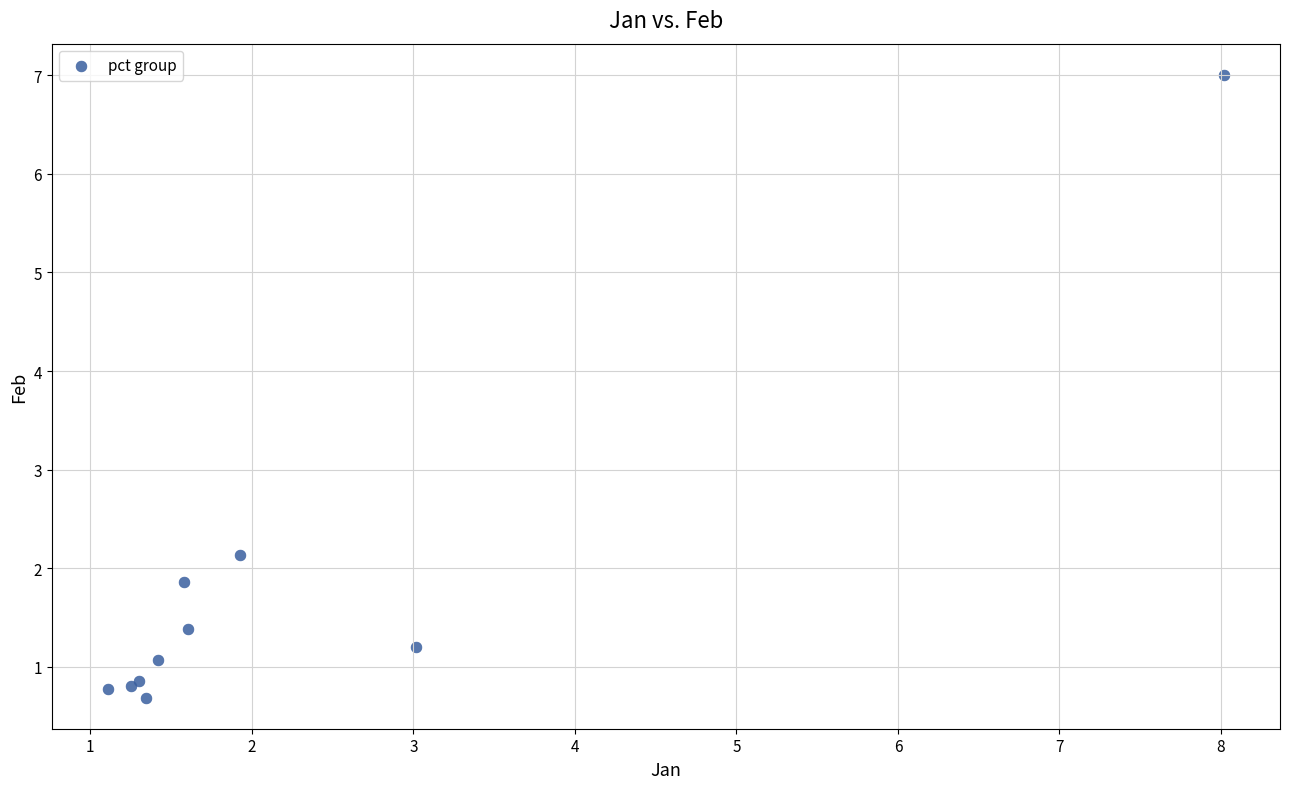

What Y value in the scatter plot is closest to 3?

2.1